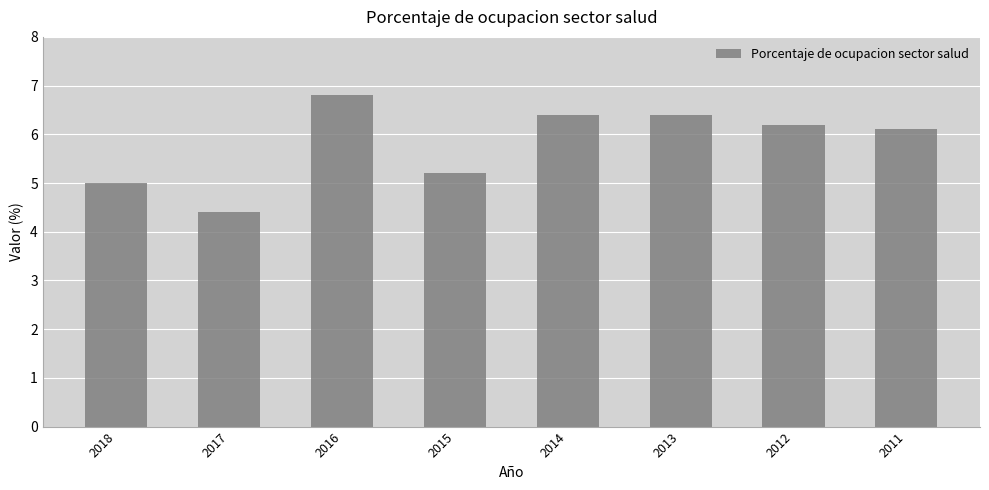

The chart shows a value of 5.2 at 2015. True or false?

True